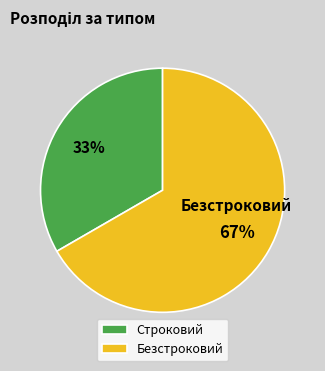

Combined, do Безстроковий and Строковий account for over 50%?

Yes